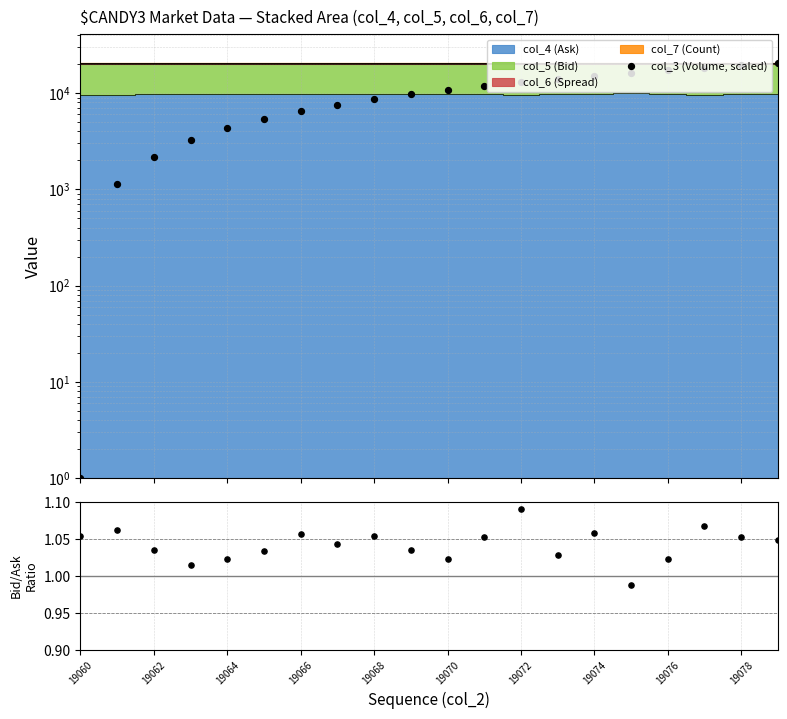

Which series has the widest spread of Y values?

col_3 (Volume, scaled)